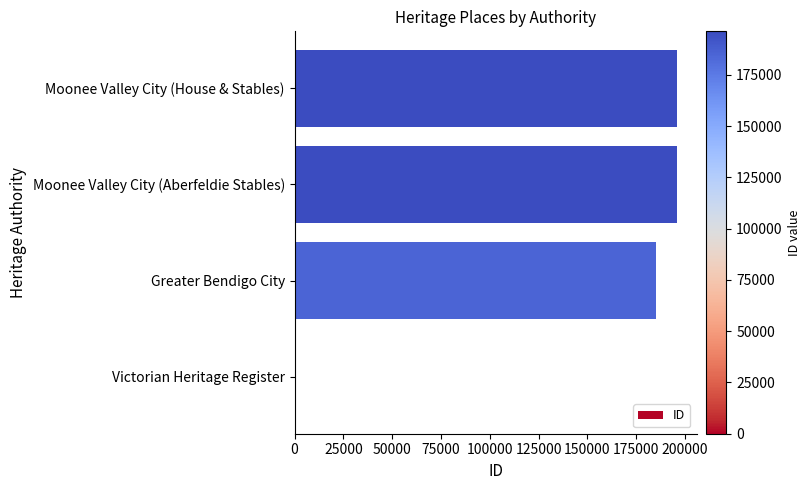

How many series are shown in this chart?

1